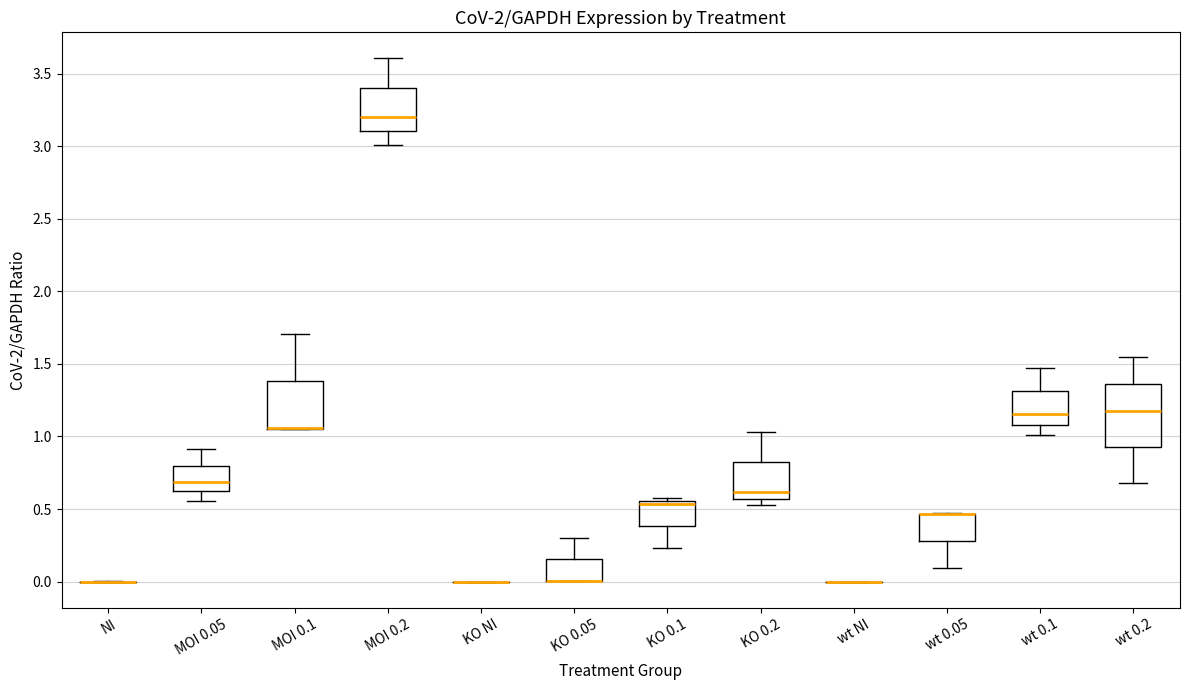

Reading left to right, read every box against the y-axis: the position of its median line, the range the box covers, and the ends of its whiskers. The values are not printed on the chart, so give them approximately, as read against the axis.

NI: box collapsed to a line at 0.00, whiskers 0.00 to 0.00
MOI 0.05: median 0.70, box 0.60 to 0.80, whiskers 0.55 to 0.90
MOI 0.1: median 1.05 (drawn on the box's lower edge), box 1.05 to 1.40, whiskers 1.05 to 1.70
MOI 0.2: median 3.20, box 3.10 to 3.40, whiskers 3.00 to 3.60
KO NI: box collapsed to a line at 0.00, whiskers 0.00 to 0.00
KO 0.05: median 0.00 (drawn on the box's lower edge), box 0.00 to 0.15, whiskers 0.00 to 0.30
KO 0.1: median 0.55 (just below the box's upper edge), box 0.40 to 0.55, whiskers 0.25 to 0.60
KO 0.2: median 0.60, box 0.55 to 0.80, whiskers 0.55 (just below the box's lower edge) to 1.05
wt NI: box collapsed to a line at 0.00, whiskers 0.00 to 0.00
wt 0.05: median 0.45 (drawn on the box's upper edge), box 0.30 to 0.45, whiskers 0.10 to 0.45
wt 0.1: median 1.15, box 1.10 to 1.30, whiskers 1.00 to 1.45
wt 0.2: median 1.15, box 0.95 to 1.35, whiskers 0.70 to 1.55